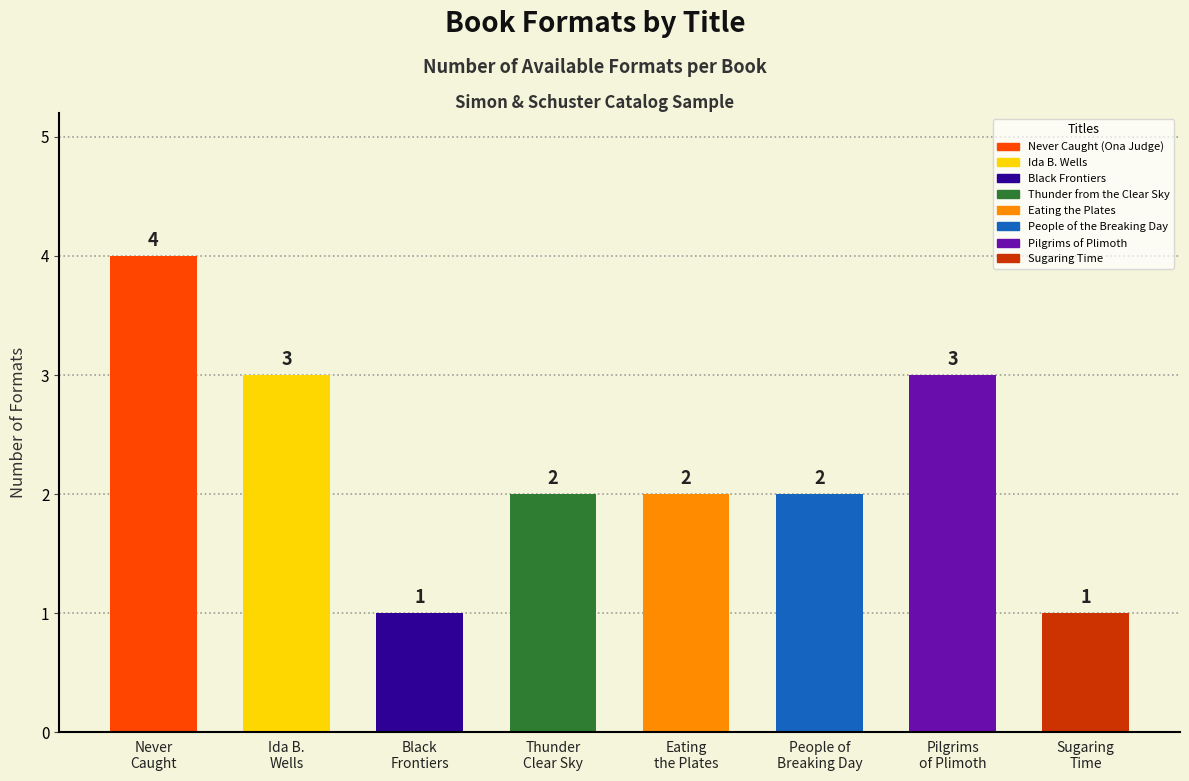

What is the difference between the second highest and second lowest values?

2